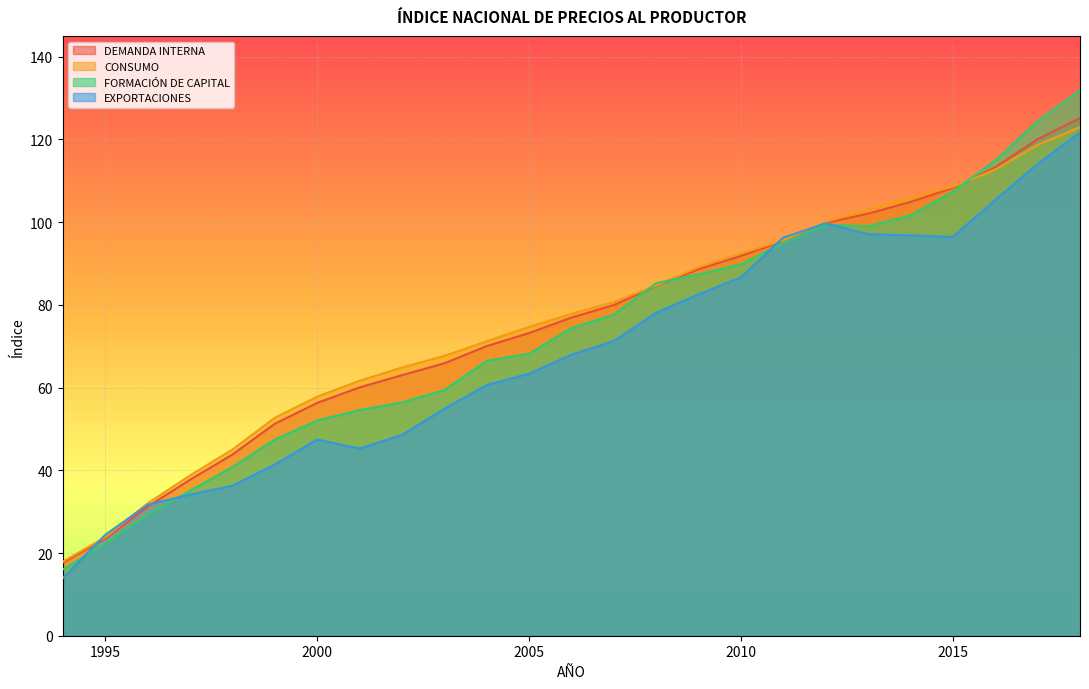

At which category does FORMACIÓN DE CAPITAL reach its first local valley?

2013